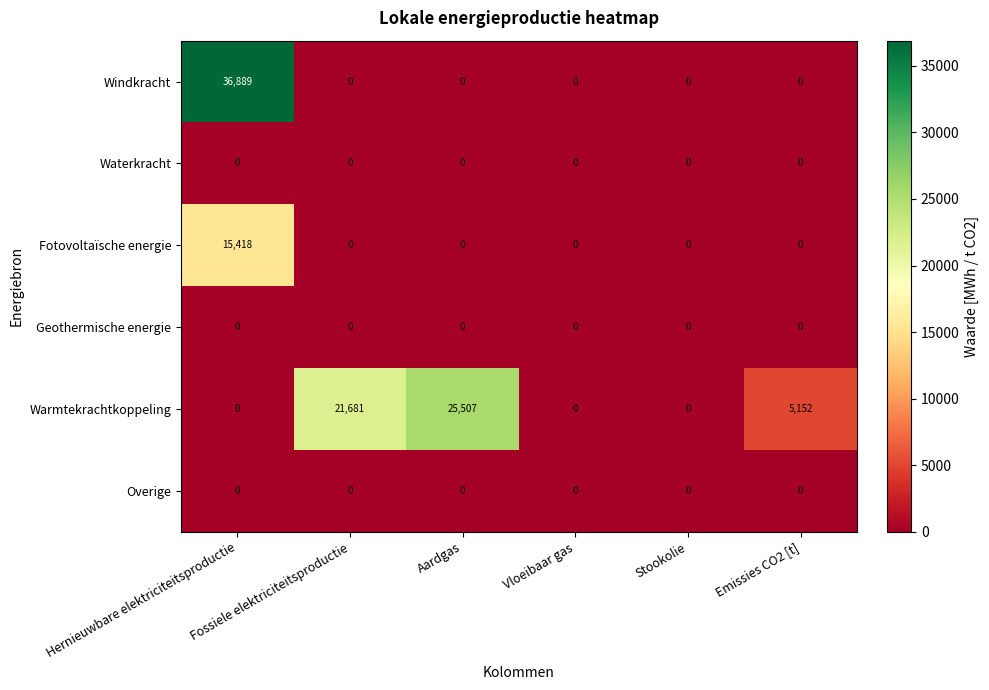

Which series has the largest range (max minus min)?

Windkracht